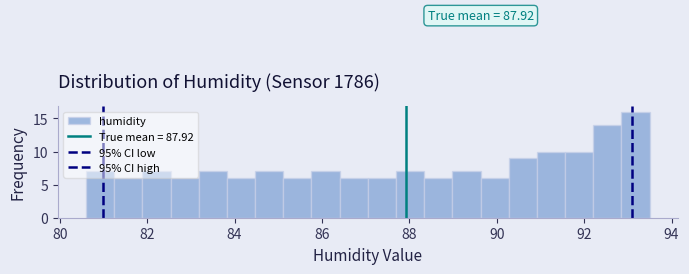

Around what value on the x-axis is the tallest bar? Give the approximate position of its centre, as read against the axis.

93.2